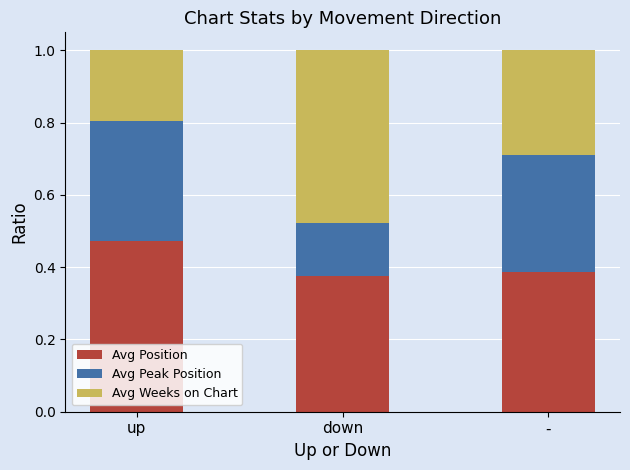

True or false: Avg Position has a value of 0.2 at down.

False